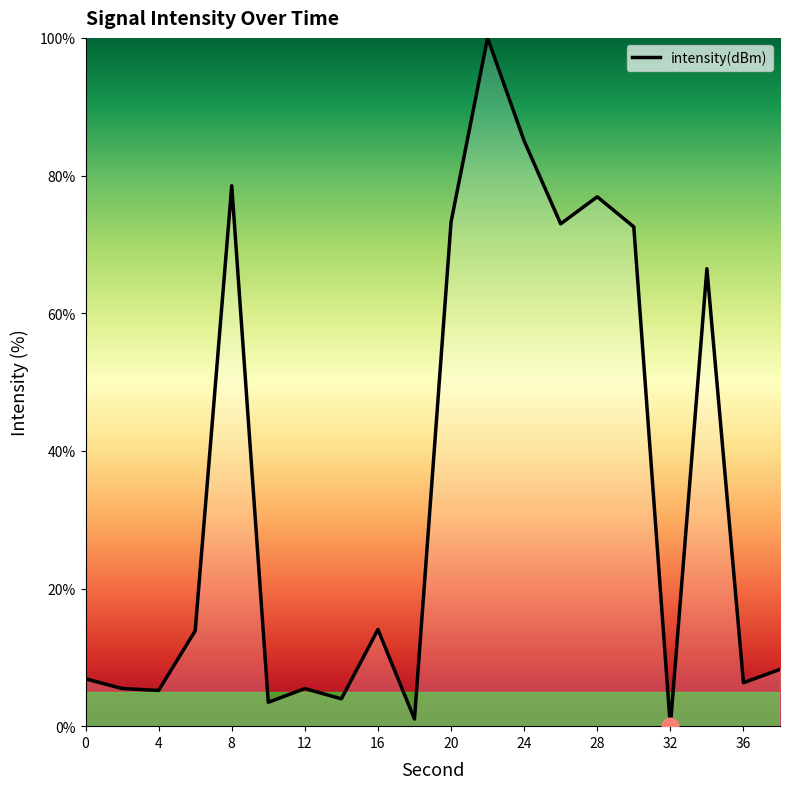

What is the difference between the maximum and minimum values?

100.0